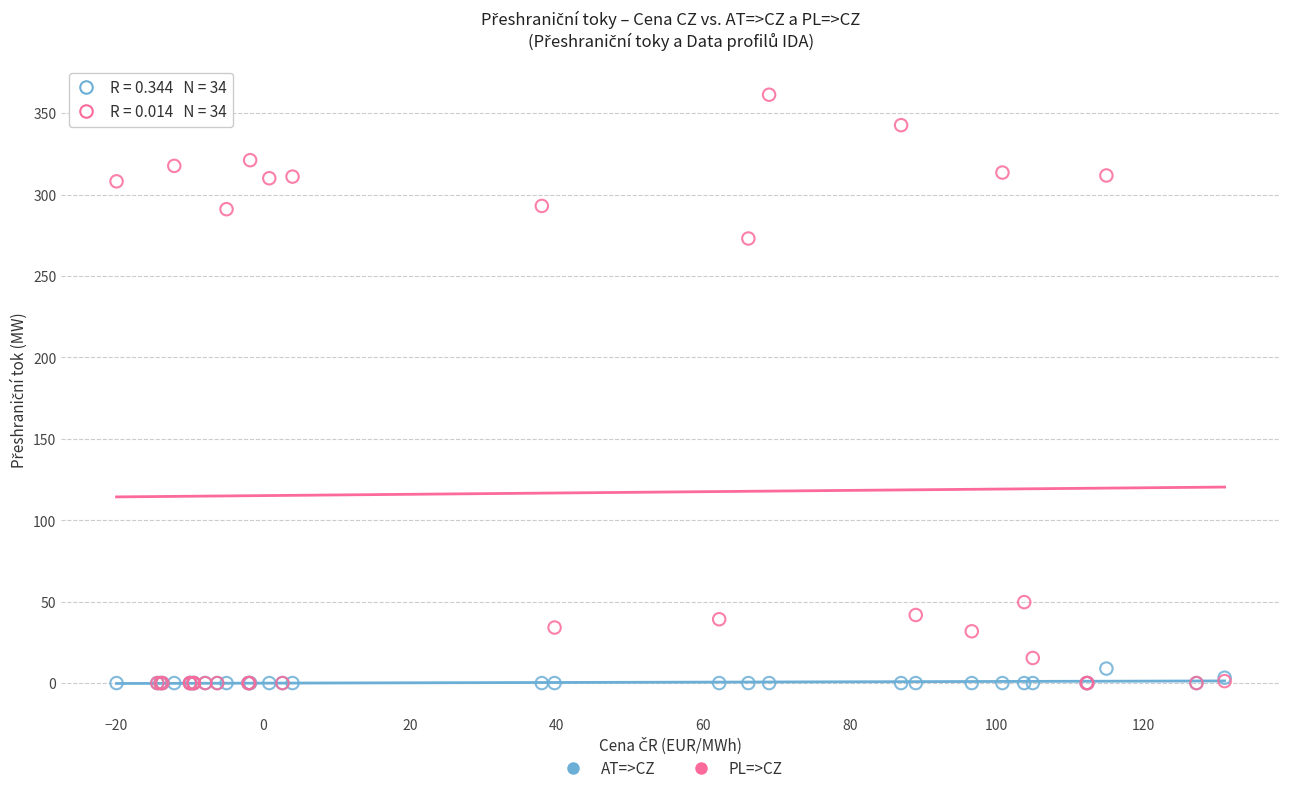

Which series has the largest Y range (max minus min)?

PL=>CZ